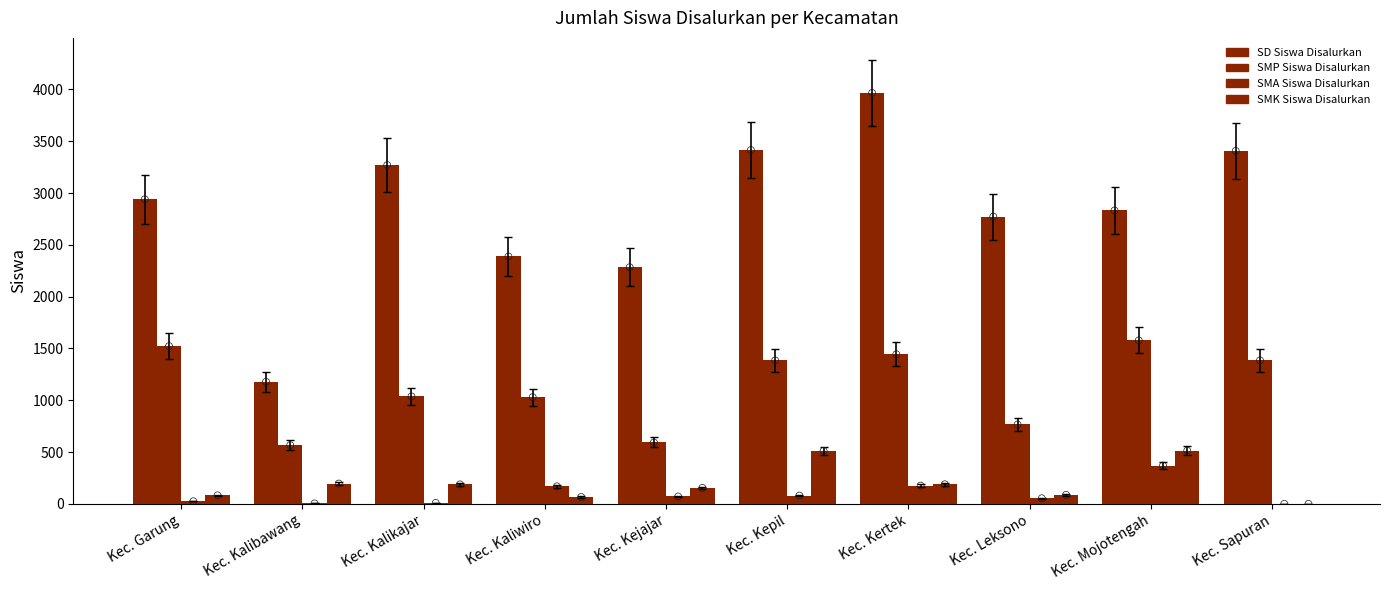

Which series has the largest total across all categories?

SD Siswa Disalurkan